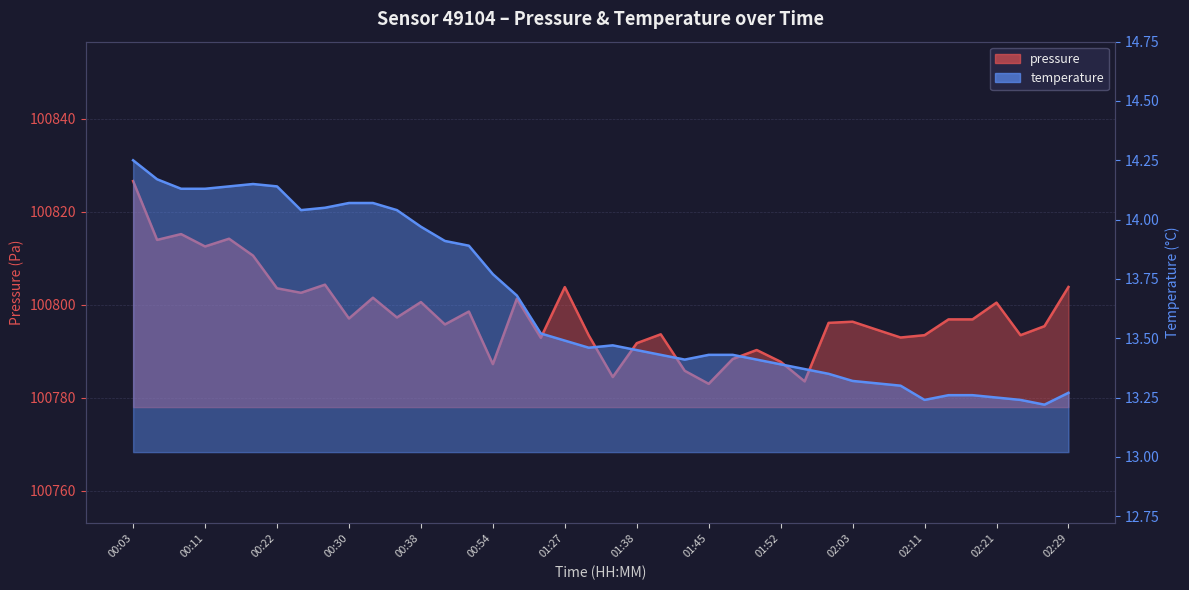

The temperature series shows 14.1 at 00:22. True or false?

True